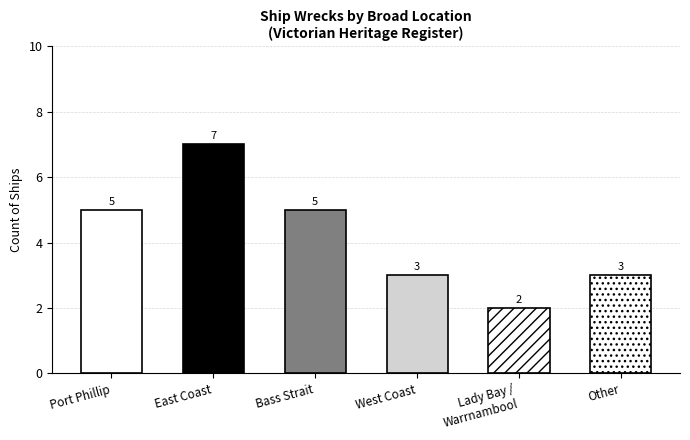

Count the values in the range 3 to 5.

4